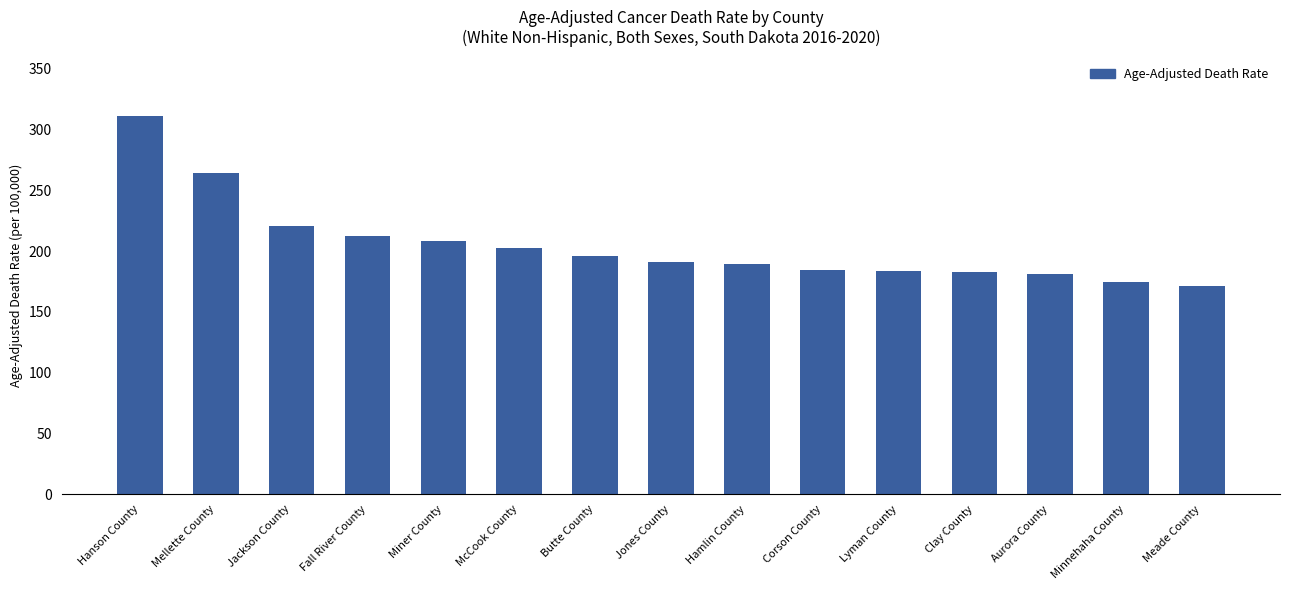

What position from the left is Mellette County?

2